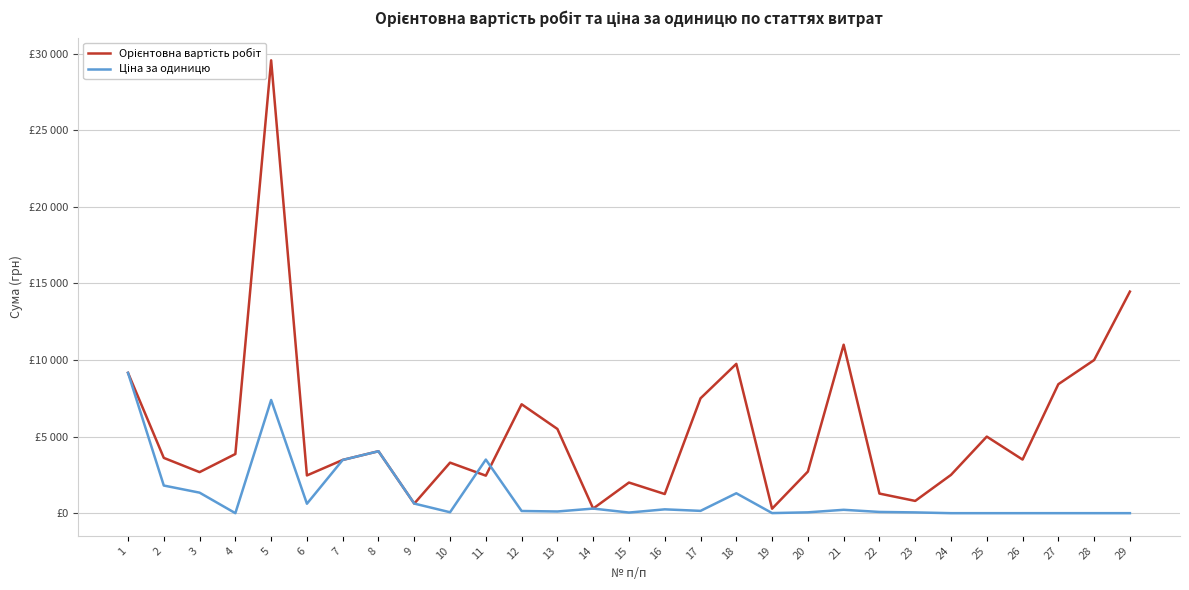

What is the value of the Орієнтовна вартість робіт point at the 9th from the left?

626.8